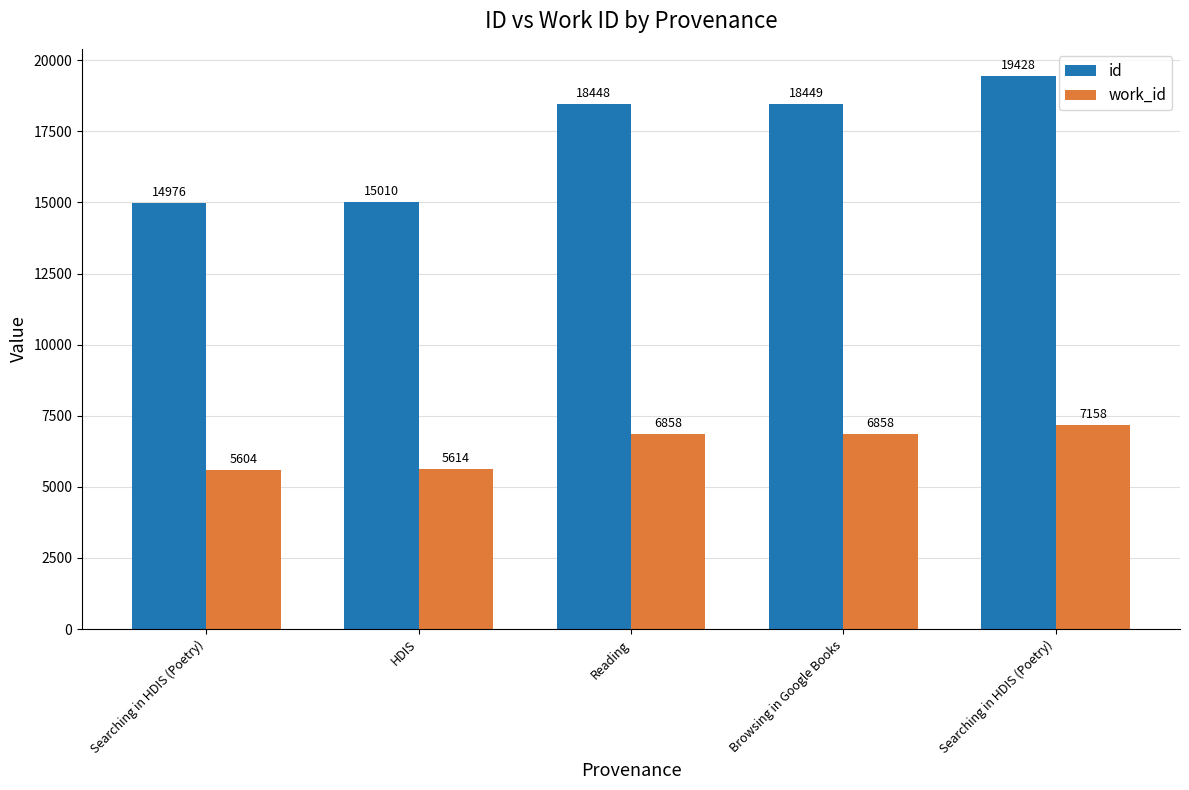

How many distinct data groups are displayed?

2